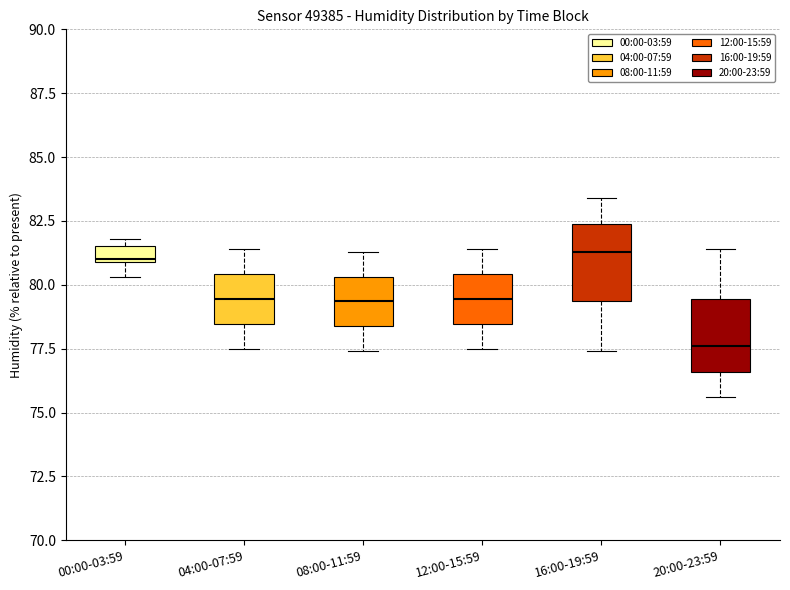

Where is the lower edge of the box for 12:00-15:59 on the y-axis? The values are not printed on the chart, so give them approximately, as read against the axis.

78.5